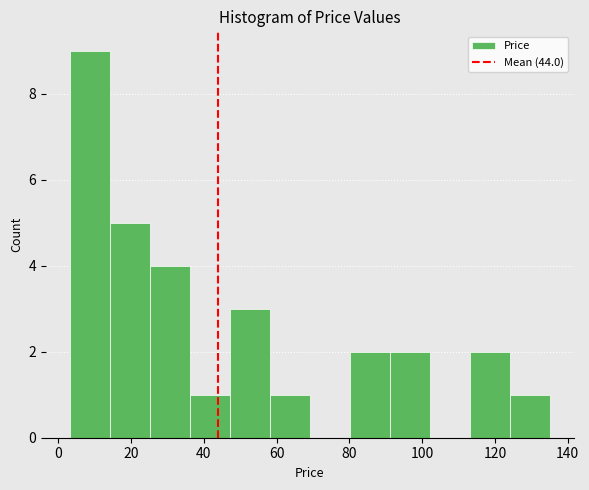

How tall is the bar that spans 4 to 14 on the x-axis? Neither the bar edges nor the heights are printed on the chart, so give them approximately, as read against the axes.

9